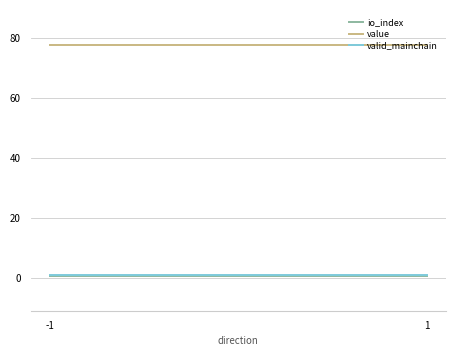

What is the value of the io_index point at the 2nd from the left?

0.5